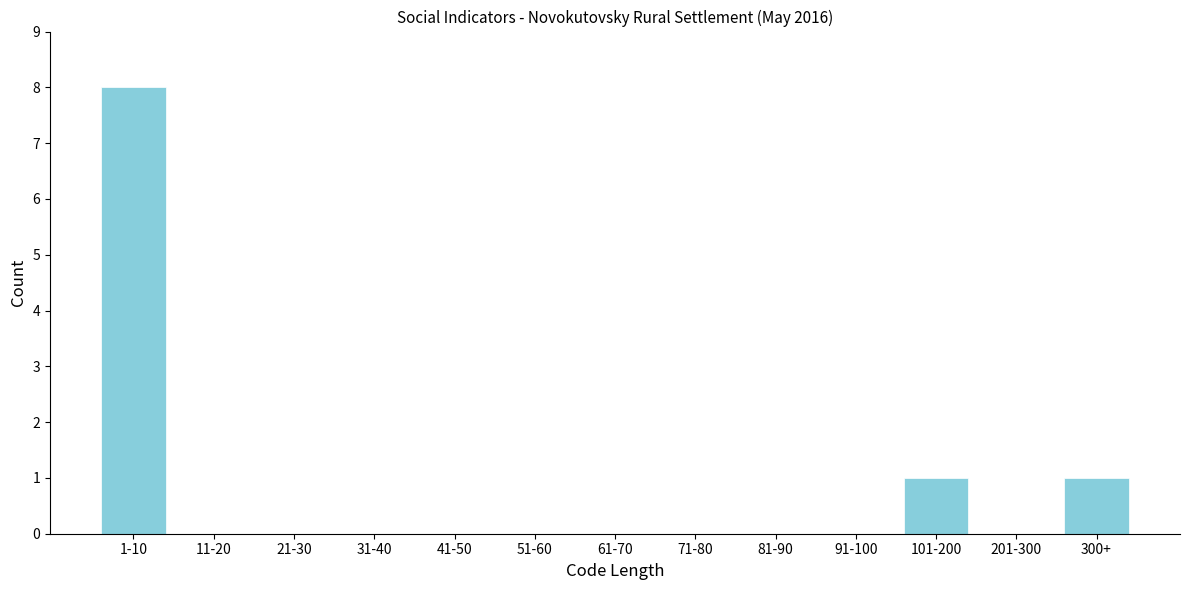

Reading left to right, extract all data points from this chart.

1-10=8	11-20=0	21-30=0	31-40=0	41-50=0	51-60=0	61-70=0	71-80=0	81-90=0	91-100=0	101-200=1	201-300=0	300+=1